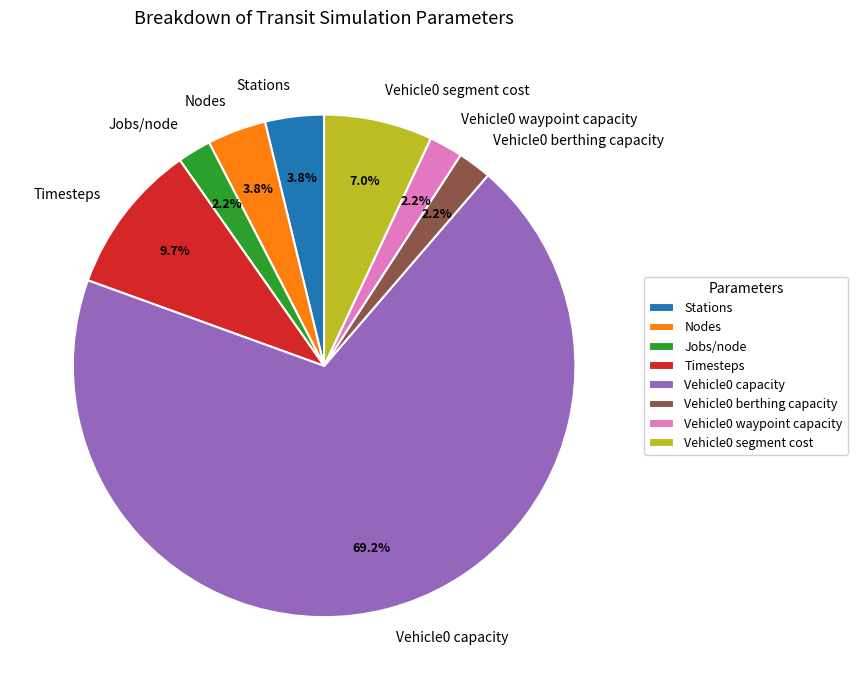

To the nearest percent, what percentage of the pie is Vehicle0 segment cost?

7%